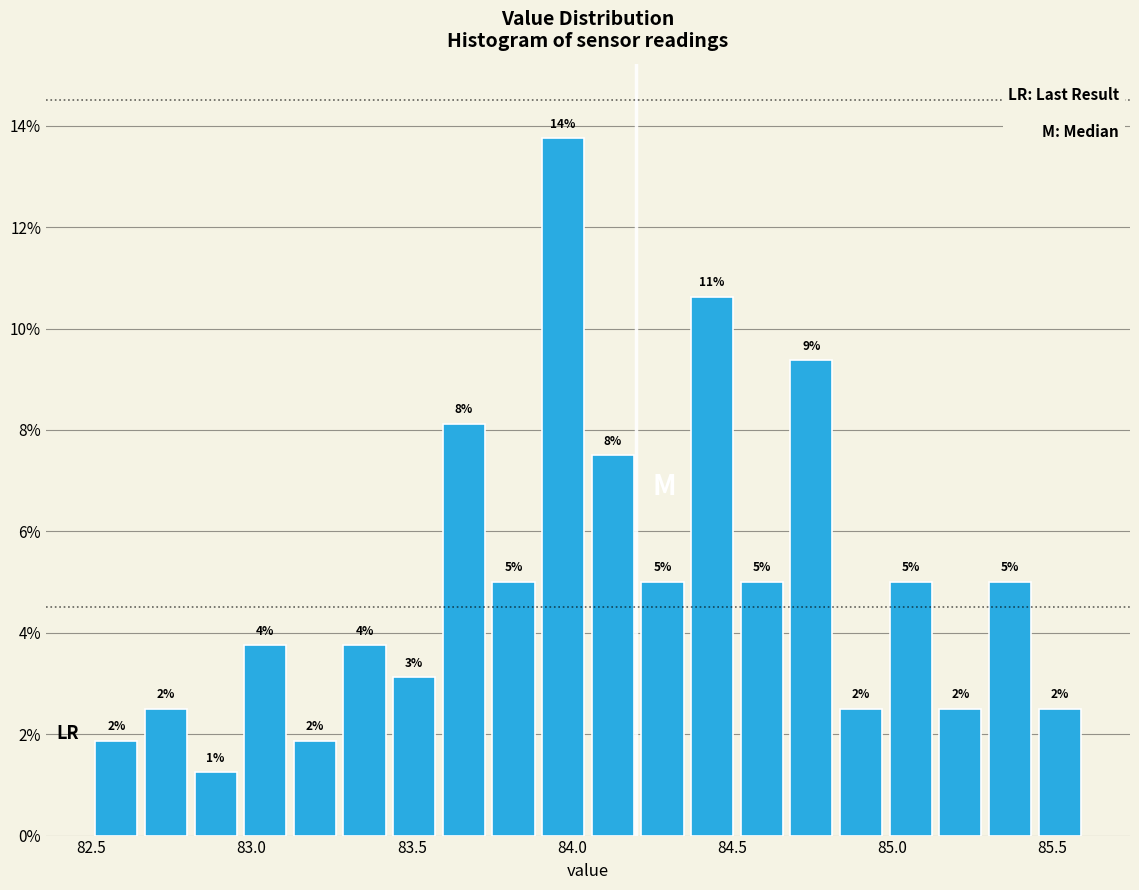

Read against the x-axis, roughly where is the centre of the tallest bar?

83.95